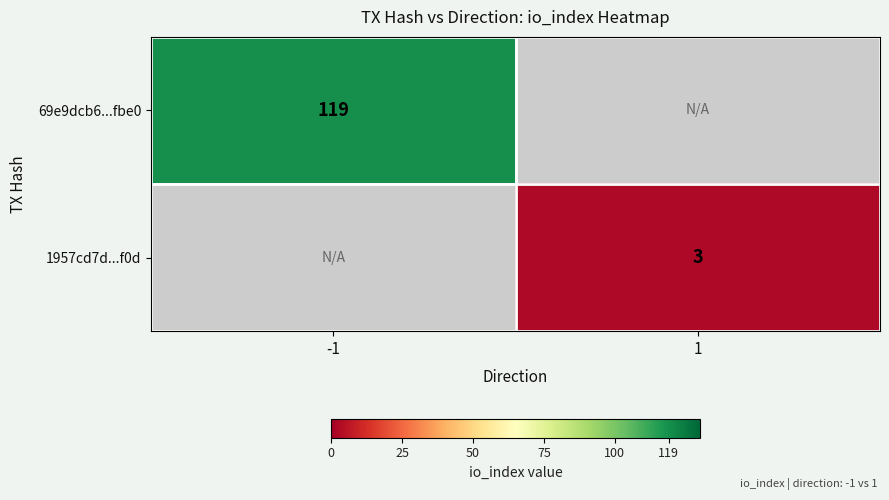

At how many categories does at least one series exceed 60?

1